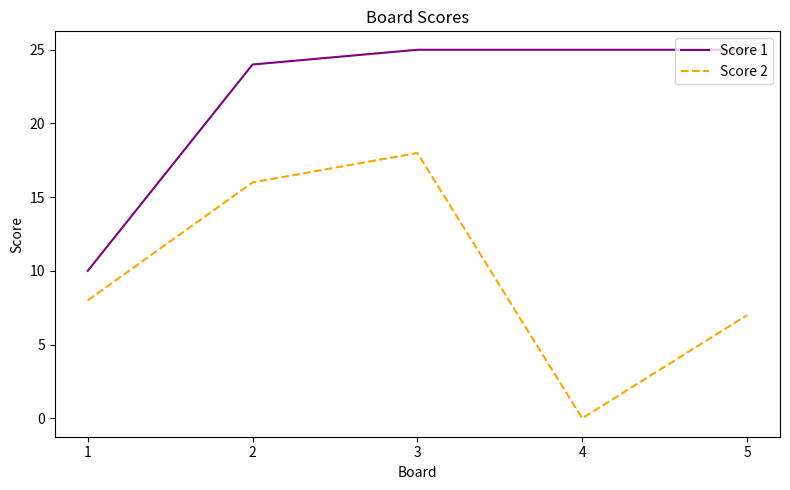

What is the difference between the second highest and minimum values in the Score 2 series?

16